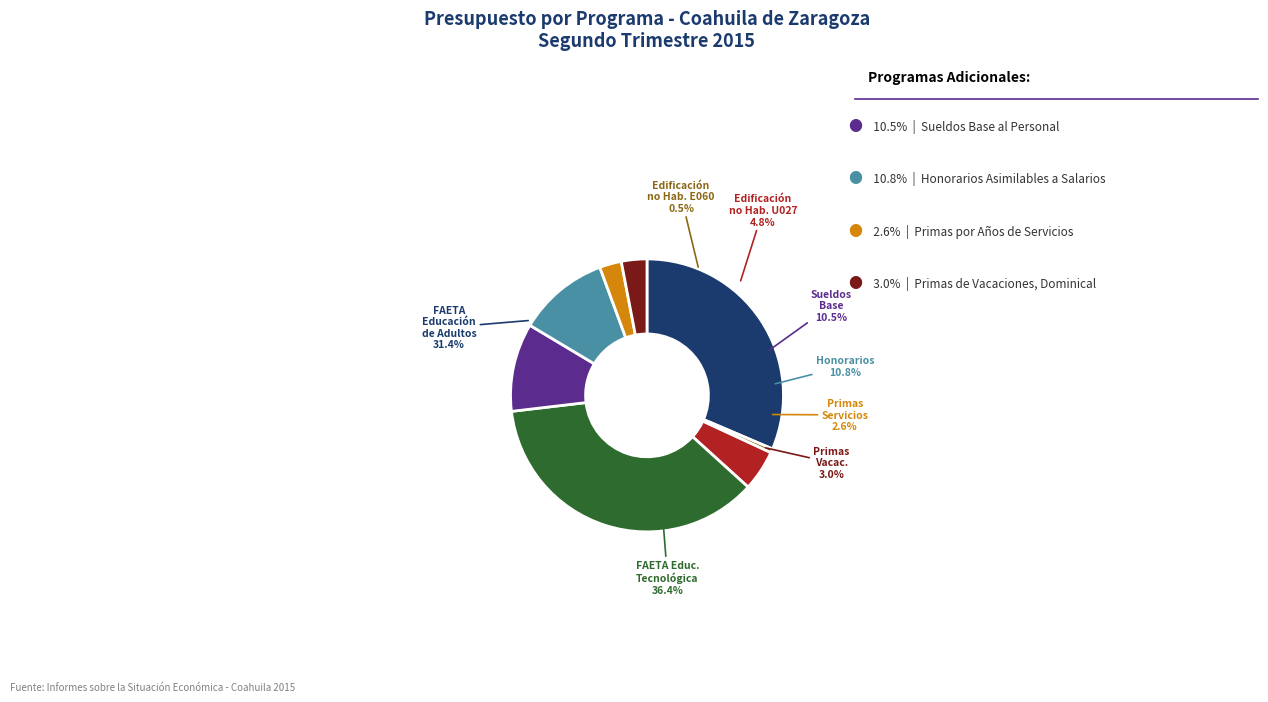

Count the number of slices in the pie.

8